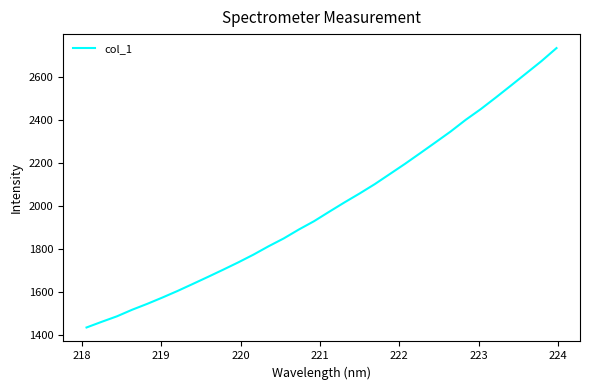

What is the maximum value shown in the chart?

2734.0